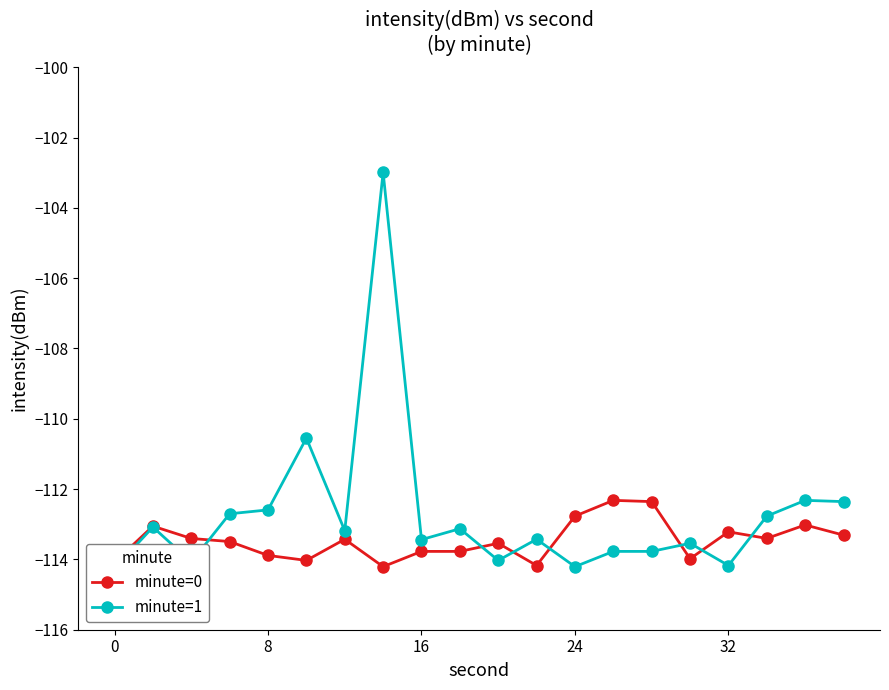

True or false: minute=0 has more than 2 interior local peaks.

True